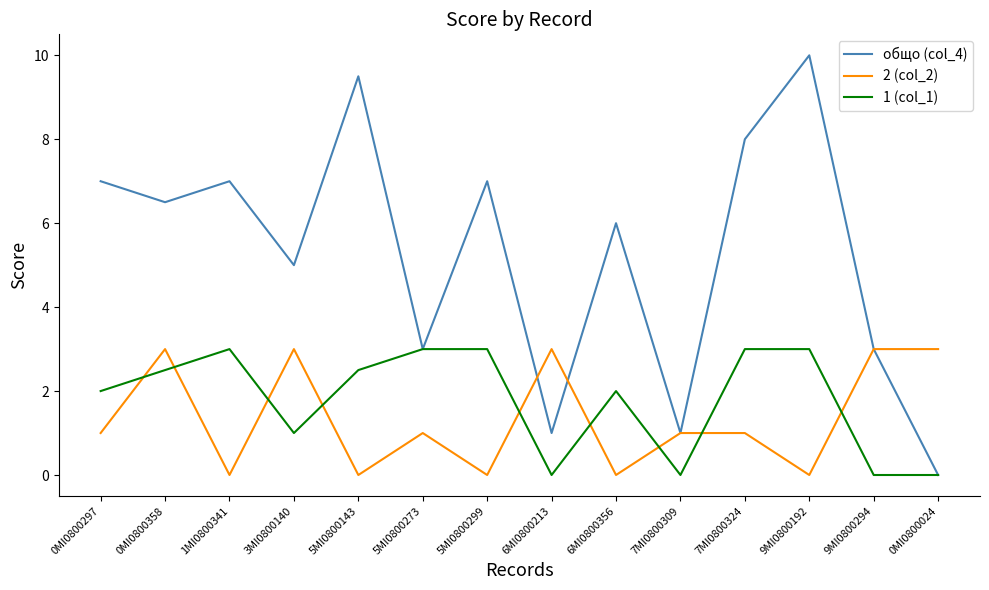

The value of 1 (col_1) at 5MI0800299 is 3.0. True or false?

True